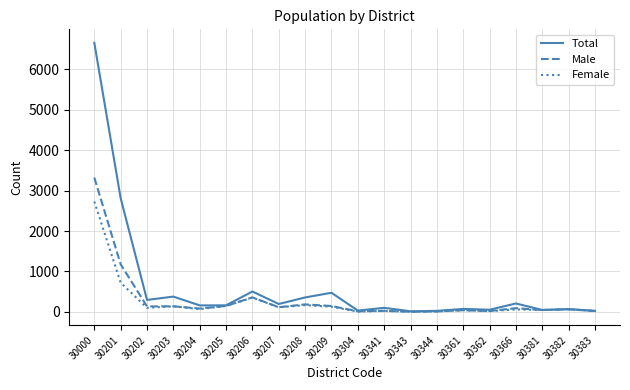

In Total, how many points are higher than both neighbors (excluding endpoints)?

7